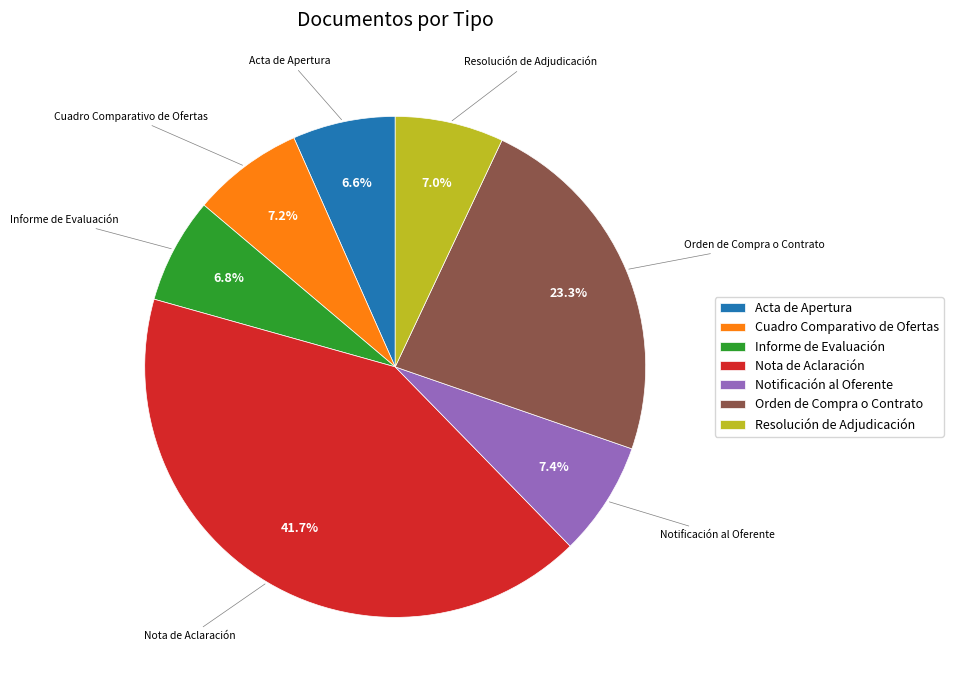

How many segments does this pie chart have?

7